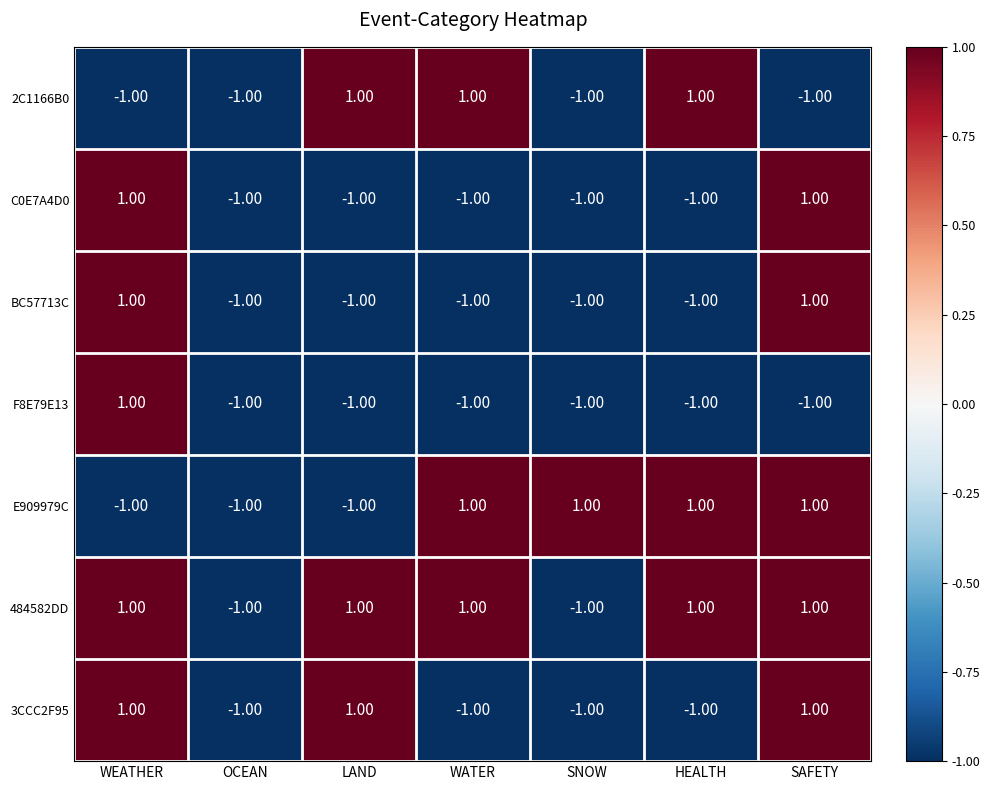

Which series has the largest total across all categories?

484582DD